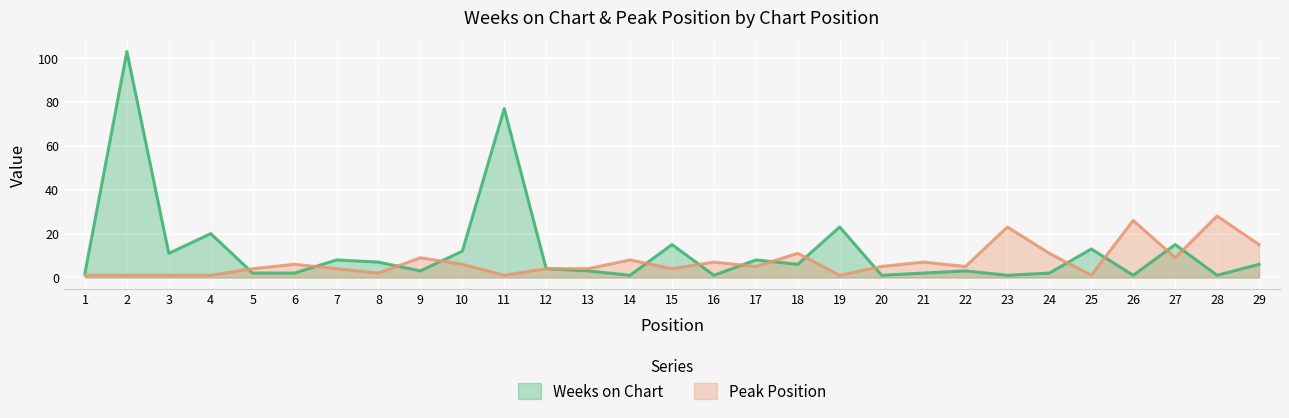

How many lines are shown in the chart?

2